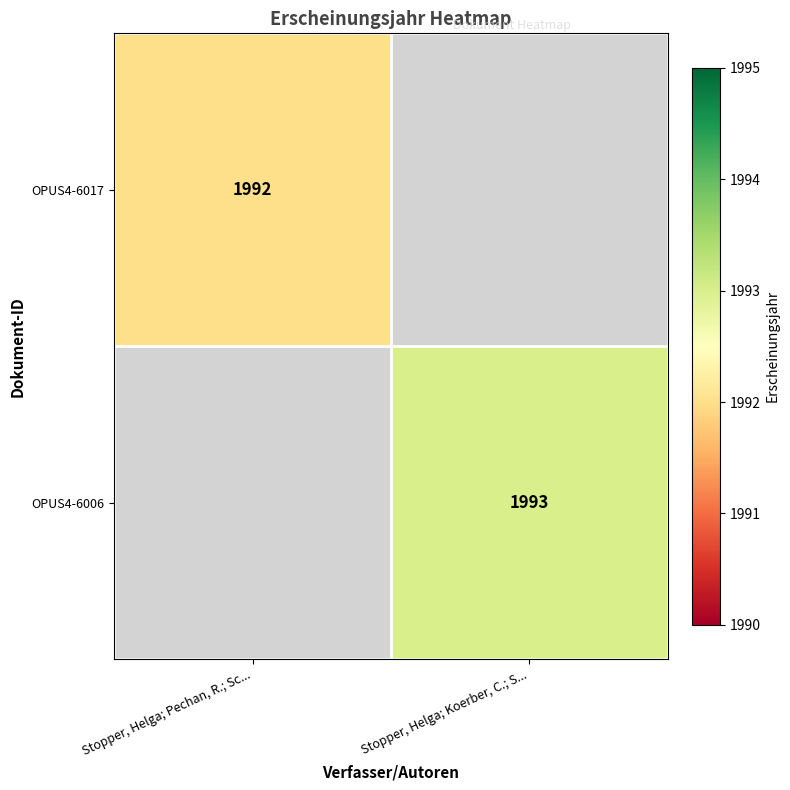

Is the value of OPUS4-6017 at Stopper, Helga; Pechan, R.; Sc... greater than the value of OPUS4-6006 at Stopper, Helga; Koerber, C.; S...?

No